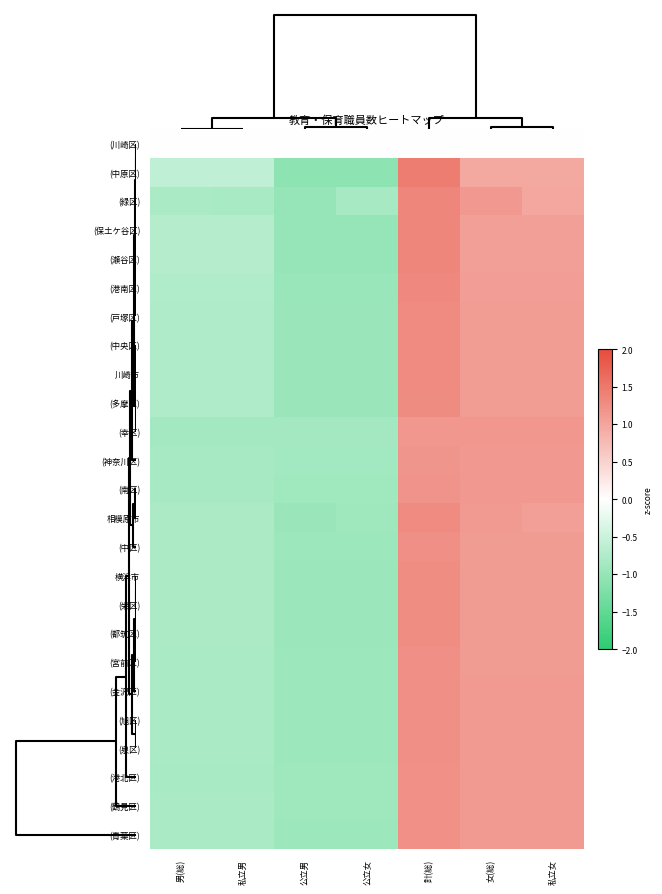

Reading left to right, extract all data points from this chart.

(川崎区): 男(総)=0.0	私立男=0.0	公立男=0.0	公立女=0.0	計(総)=0.0	女(総)=0.0	私立女=0.0
(中原区): 男(総)=-0.6	私立男=-0.6	公立男=-1.1	公立女=-1.1	計(総)=1.4	女(総)=1.0	私立女=1.0
(緑区): 男(総)=-0.8	私立男=-0.8	公立男=-1.0	公立女=-0.8	計(総)=1.3	女(総)=1.1	私立女=1.0
(保土ケ谷区): 男(総)=-0.7	私立男=-0.7	公立男=-1.0	公立女=-1.0	計(総)=1.3	女(総)=1.1	私立女=1.1
(瀬谷区): 男(総)=-0.7	私立男=-0.7	公立男=-1.0	公立女=-1.0	計(総)=1.3	女(総)=1.1	私立女=1.1
(港南区): 男(総)=-0.7	私立男=-0.7	公立男=-1.0	公立女=-1.0	計(総)=1.3	女(総)=1.1	私立女=1.1
(戸塚区): 男(総)=-0.8	私立男=-0.8	公立男=-1.0	公立女=-1.0	計(総)=1.3	女(総)=1.1	私立女=1.1
(中央区): 男(総)=-0.8	私立男=-0.8	公立男=-1.0	公立女=-1.0	計(総)=1.3	女(総)=1.1	私立女=1.1
川崎市: 男(総)=-0.8	私立男=-0.8	公立男=-1.0	公立女=-1.0	計(総)=1.3	女(総)=1.1	私立女=1.1
(多摩区): 男(総)=-0.8	私立男=-0.8	公立男=-1.0	公立女=-1.0	計(総)=1.3	女(総)=1.1	私立女=1.1
(幸区): 男(総)=-0.9	私立男=-0.9	公立男=-0.9	公立女=-0.9	計(総)=1.2	女(総)=1.2	私立女=1.2
(神奈川区): 男(総)=-0.8	私立男=-0.8	公立男=-0.9	公立女=-0.9	計(総)=1.2	女(総)=1.1	私立女=1.1
(南区): 男(総)=-0.8	私立男=-0.8	公立男=-0.9	公立女=-0.9	計(総)=1.2	女(総)=1.1	私立女=1.1
相模原市: 男(総)=-0.8	私立男=-0.8	公立男=-1.0	公立女=-0.9	計(総)=1.3	女(総)=1.1	私立女=1.1
(中区): 男(総)=-0.8	私立男=-0.8	公立男=-0.9	公立女=-0.9	計(総)=1.2	女(総)=1.1	私立女=1.1
横浜市: 男(総)=-0.8	私立男=-0.8	公立男=-0.9	公立女=-0.9	計(総)=1.3	女(総)=1.1	私立女=1.1
(栄区): 男(総)=-0.8	私立男=-0.8	公立男=-0.9	公立女=-0.9	計(総)=1.3	女(総)=1.1	私立女=1.1
(都筑区): 男(総)=-0.8	私立男=-0.8	公立男=-0.9	公立女=-0.9	計(総)=1.3	女(総)=1.1	私立女=1.1
(宮前区): 男(総)=-0.8	私立男=-0.8	公立男=-0.9	公立女=-0.9	計(総)=1.2	女(総)=1.1	私立女=1.1
(金沢区): 男(総)=-0.8	私立男=-0.8	公立男=-0.9	公立女=-0.9	計(総)=1.2	女(総)=1.1	私立女=1.1
(旭区): 男(総)=-0.8	私立男=-0.8	公立男=-0.9	公立女=-0.9	計(総)=1.2	女(総)=1.1	私立女=1.1
(泉区): 男(総)=-0.8	私立男=-0.8	公立男=-0.9	公立女=-0.9	計(総)=1.2	女(総)=1.1	私立女=1.1
(港北区): 男(総)=-0.8	私立男=-0.8	公立男=-0.9	公立女=-0.9	計(総)=1.2	女(総)=1.1	私立女=1.1
(鶴見区): 男(総)=-0.8	私立男=-0.8	公立男=-0.9	公立女=-0.9	計(総)=1.2	女(総)=1.1	私立女=1.1
(青葉区): 男(総)=-0.8	私立男=-0.8	公立男=-0.9	公立女=-0.9	計(総)=1.2	女(総)=1.1	私立女=1.1